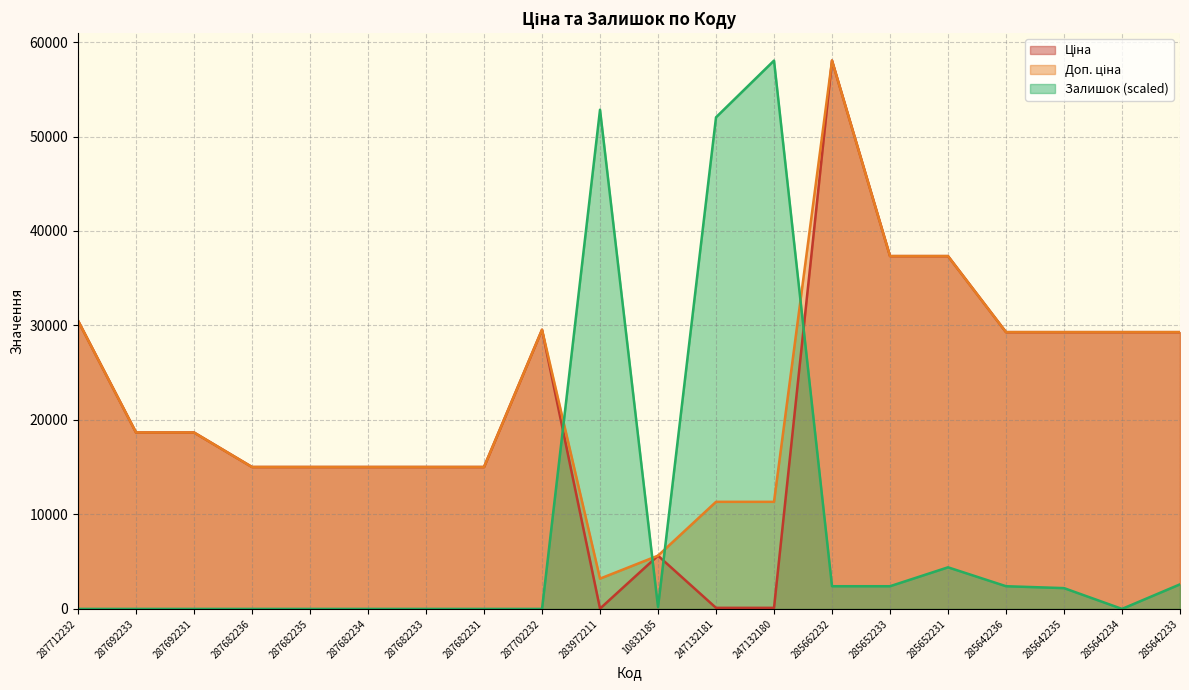

What is the approximate value of Доп. ціна at 247132181?

11334.0